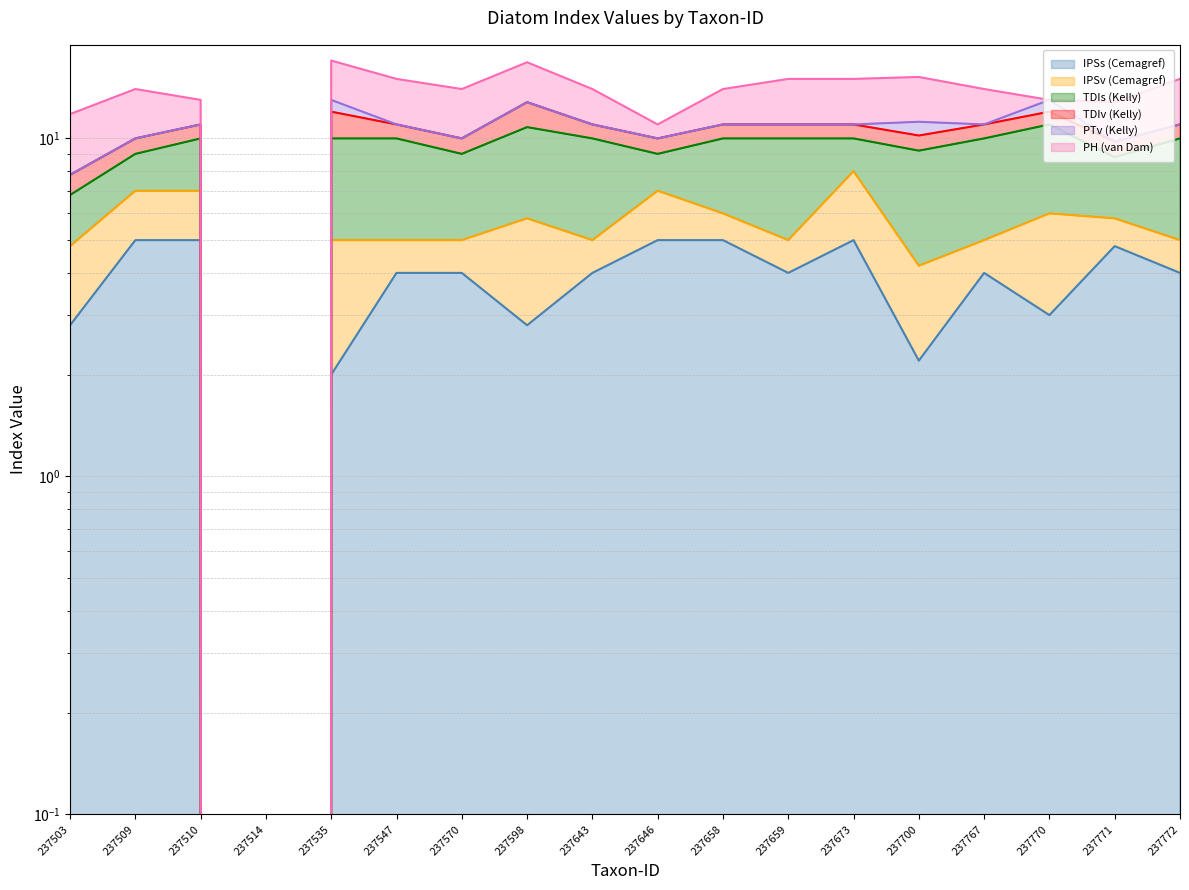

True or false: PH (van Dam) has a value of 20.2 at 237658.

False